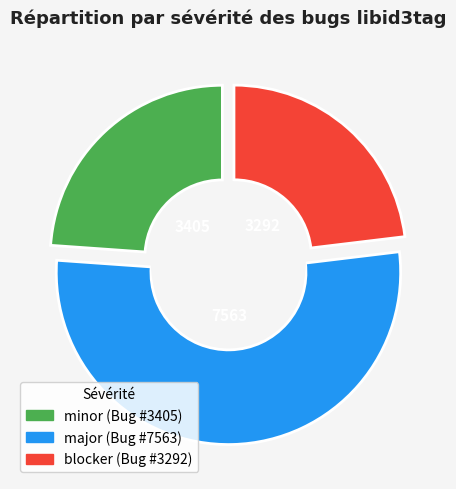

To the nearest percent, what is the difference between the minor and major slice percentages?

29%